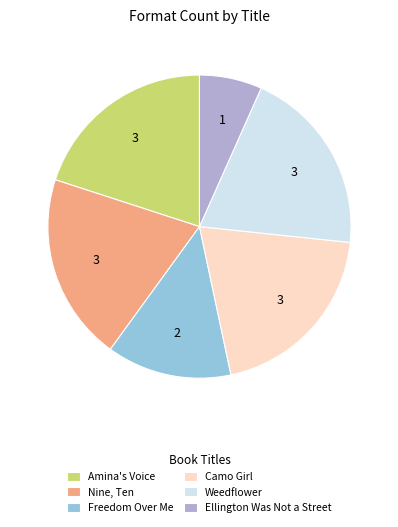

Does any single category account for the majority?

No